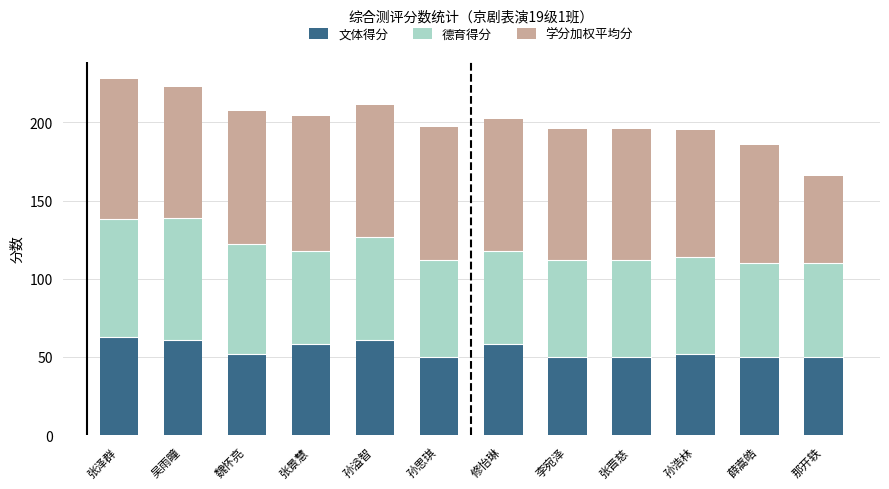

What are all the series names shown in the legend?

文体得分, 德育得分, 学分加权平均分